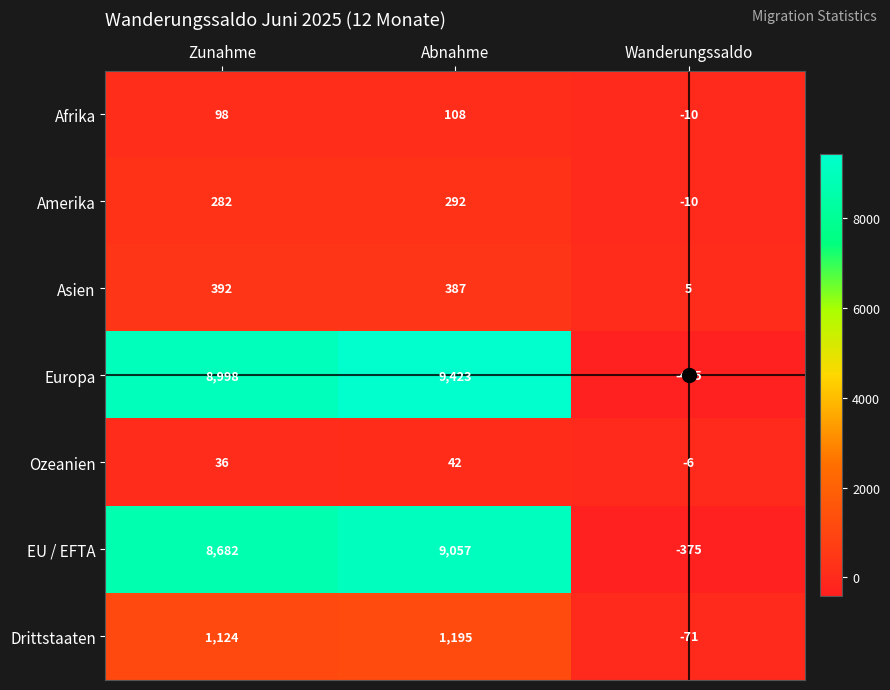

The value of Amerika at Zunahme is 282. True or false?

True